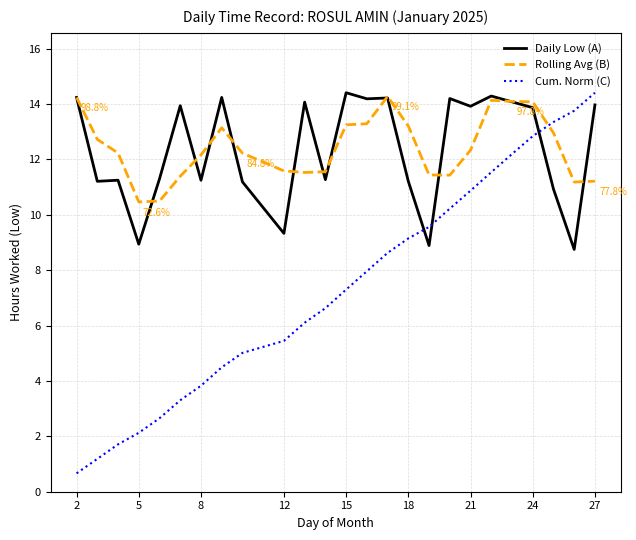

What is the lowest value of the Daily Low (A) series?

8.8